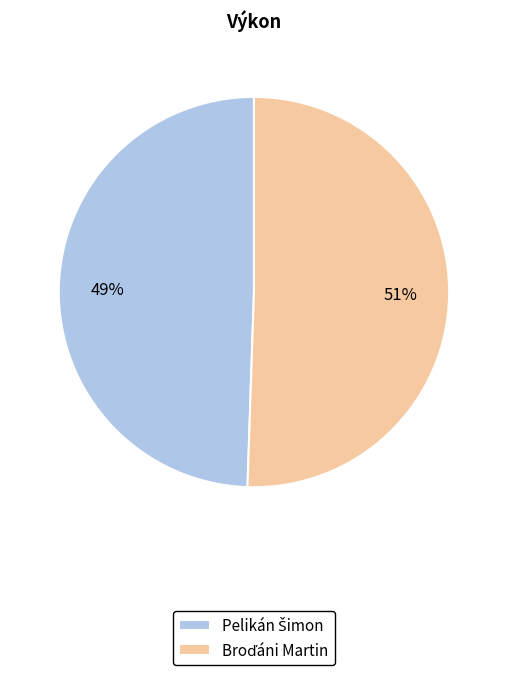

Is there any slice that represents more than half of the pie?

Yes